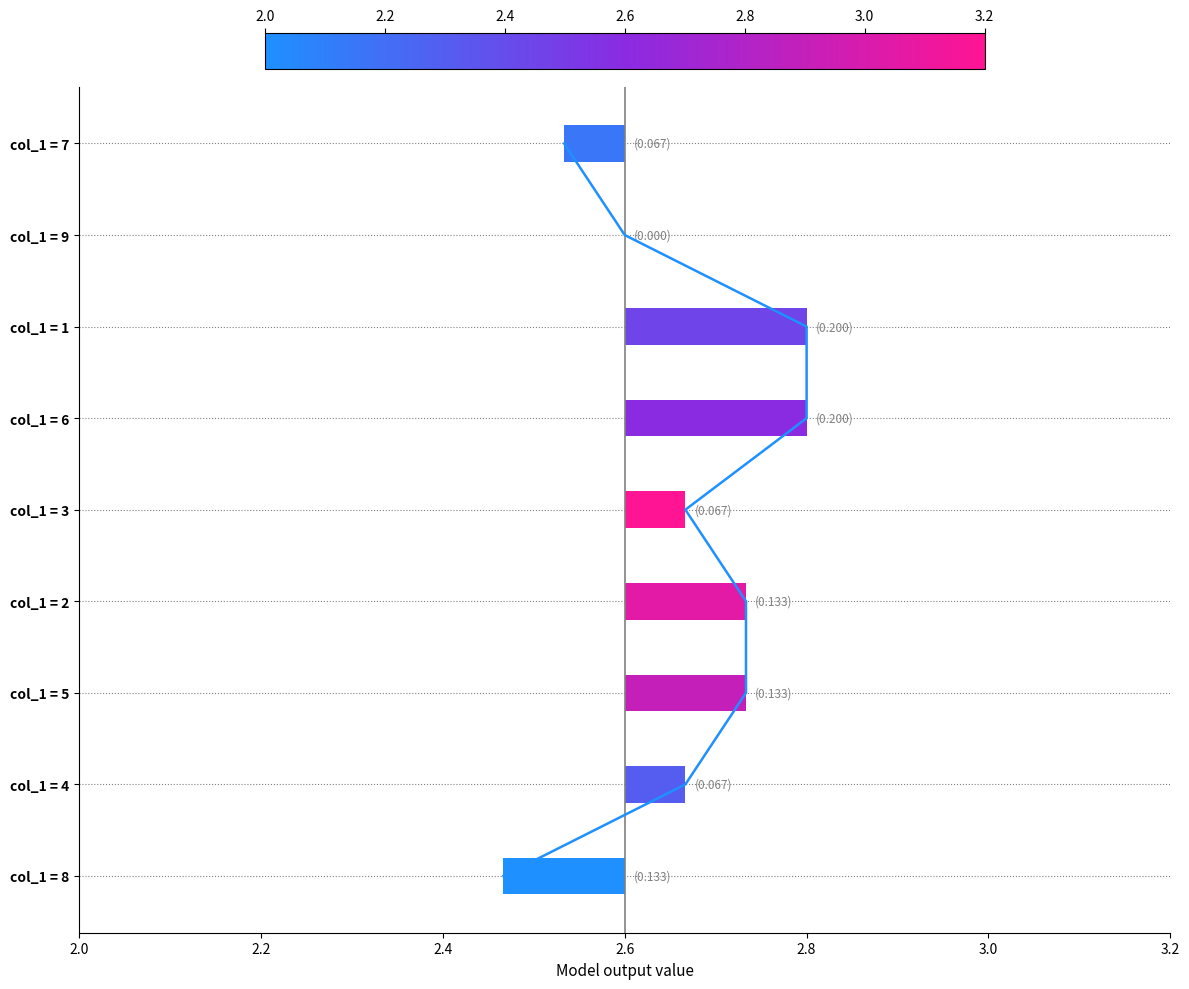

How many positive values are there?

8